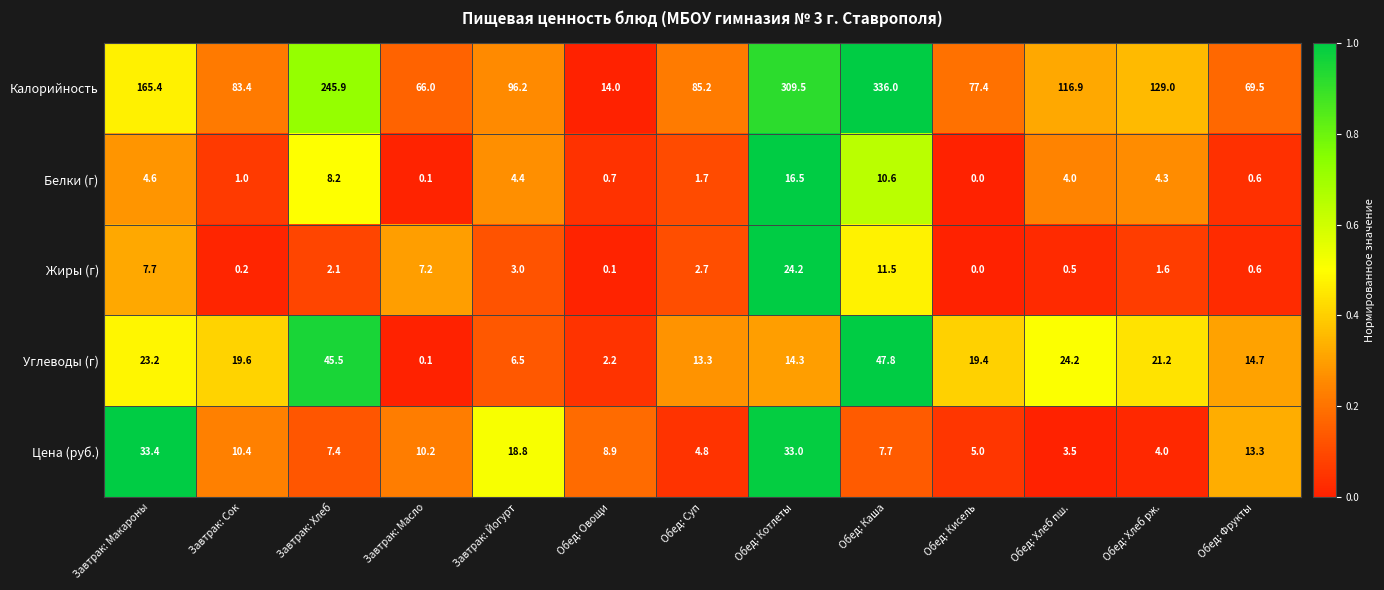

Which series changed the most between Обед: Суп and Обед: Котлеты?

Калорийность